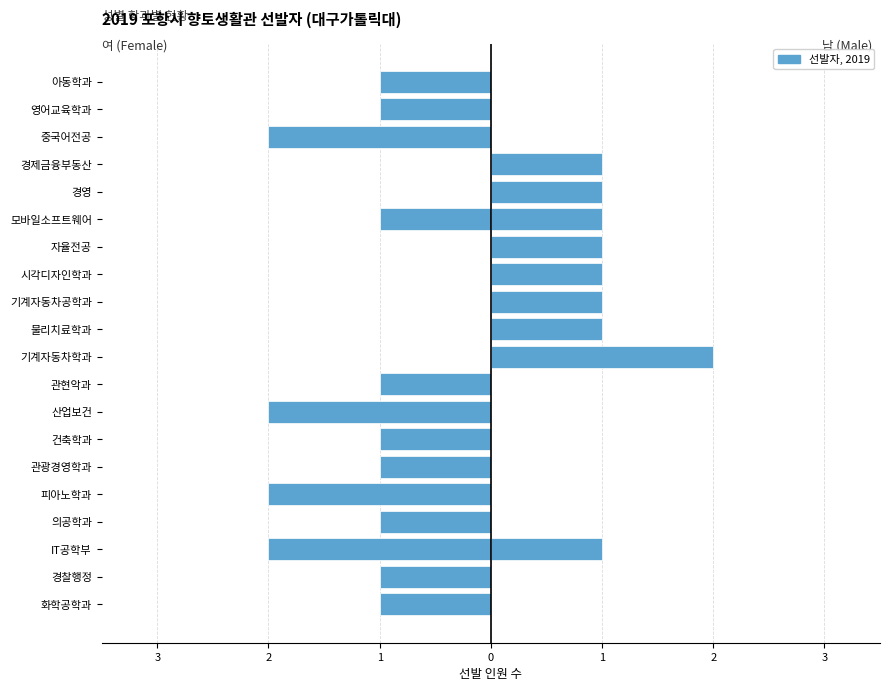

List the series in order of their peak value, highest first.

남 (Male), 여 (Female)